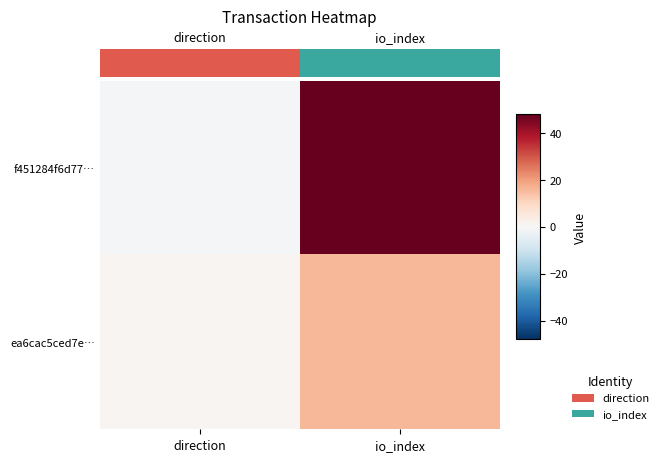

Between direction and io_index, which is larger?

io_index